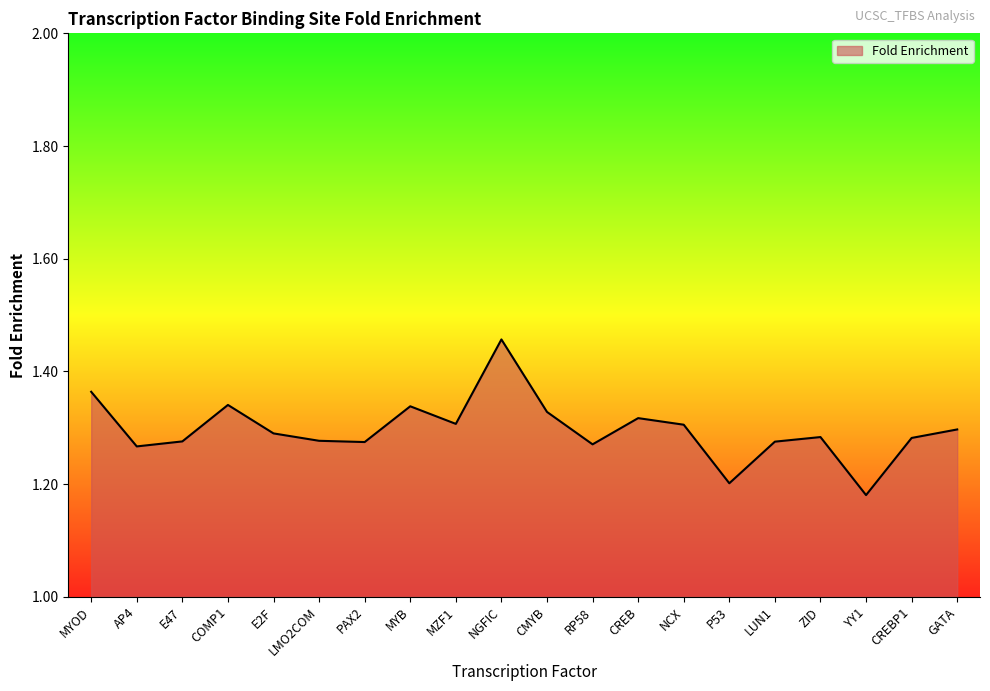

True or false: there are more than 1 points higher than both neighbors.

True